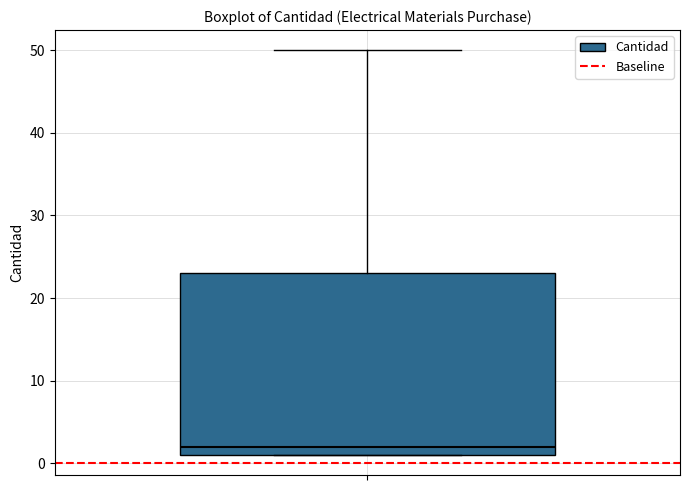

Read this box plot against the y-axis: the position of the median line, the range covered by the box, and the ends of both whiskers. The values are not printed on the chart, so give them approximately, as read against the axis.

median 2, box 1 to 23, whiskers 1 to 50